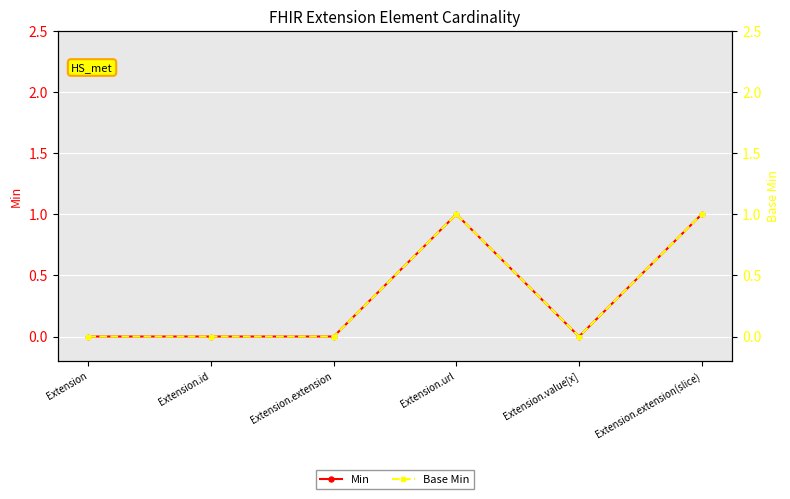

At which category does Base Min reach its first local peak?

Extension.url